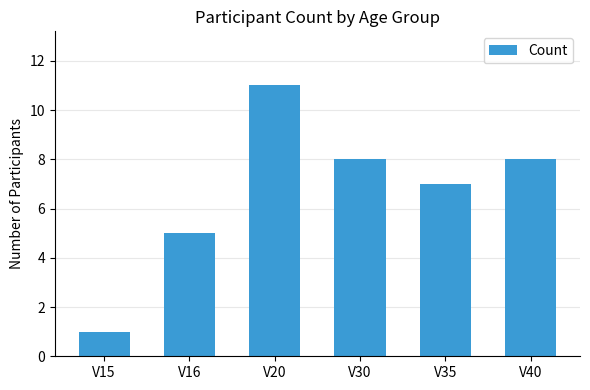

Reading right to left, what are all the values shown in this chart?

8	7	8	11	5	1